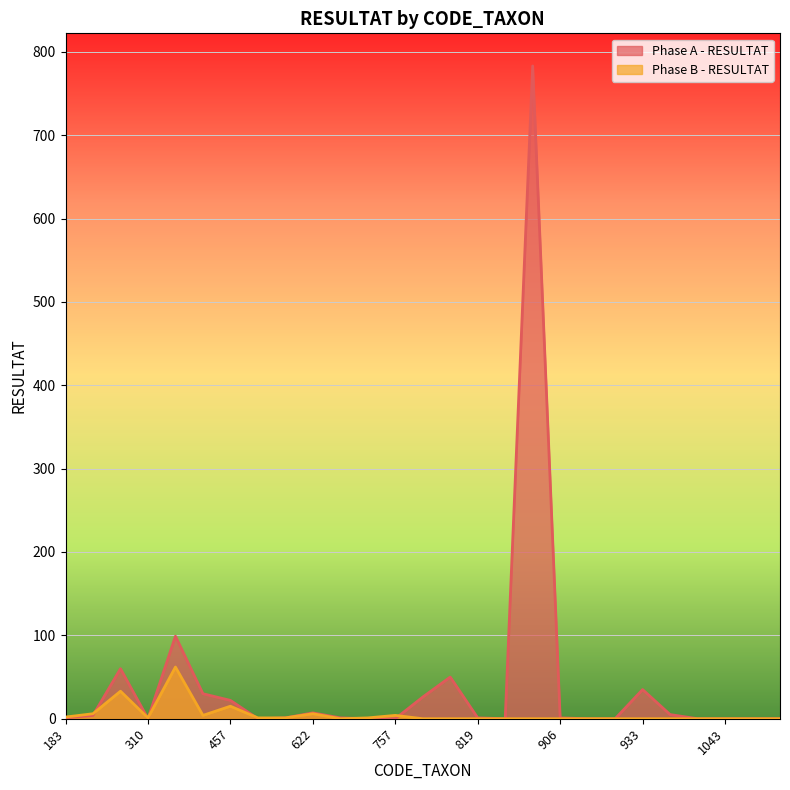

Is it true that Phase A - RESULTAT equals 35 at 933?

True